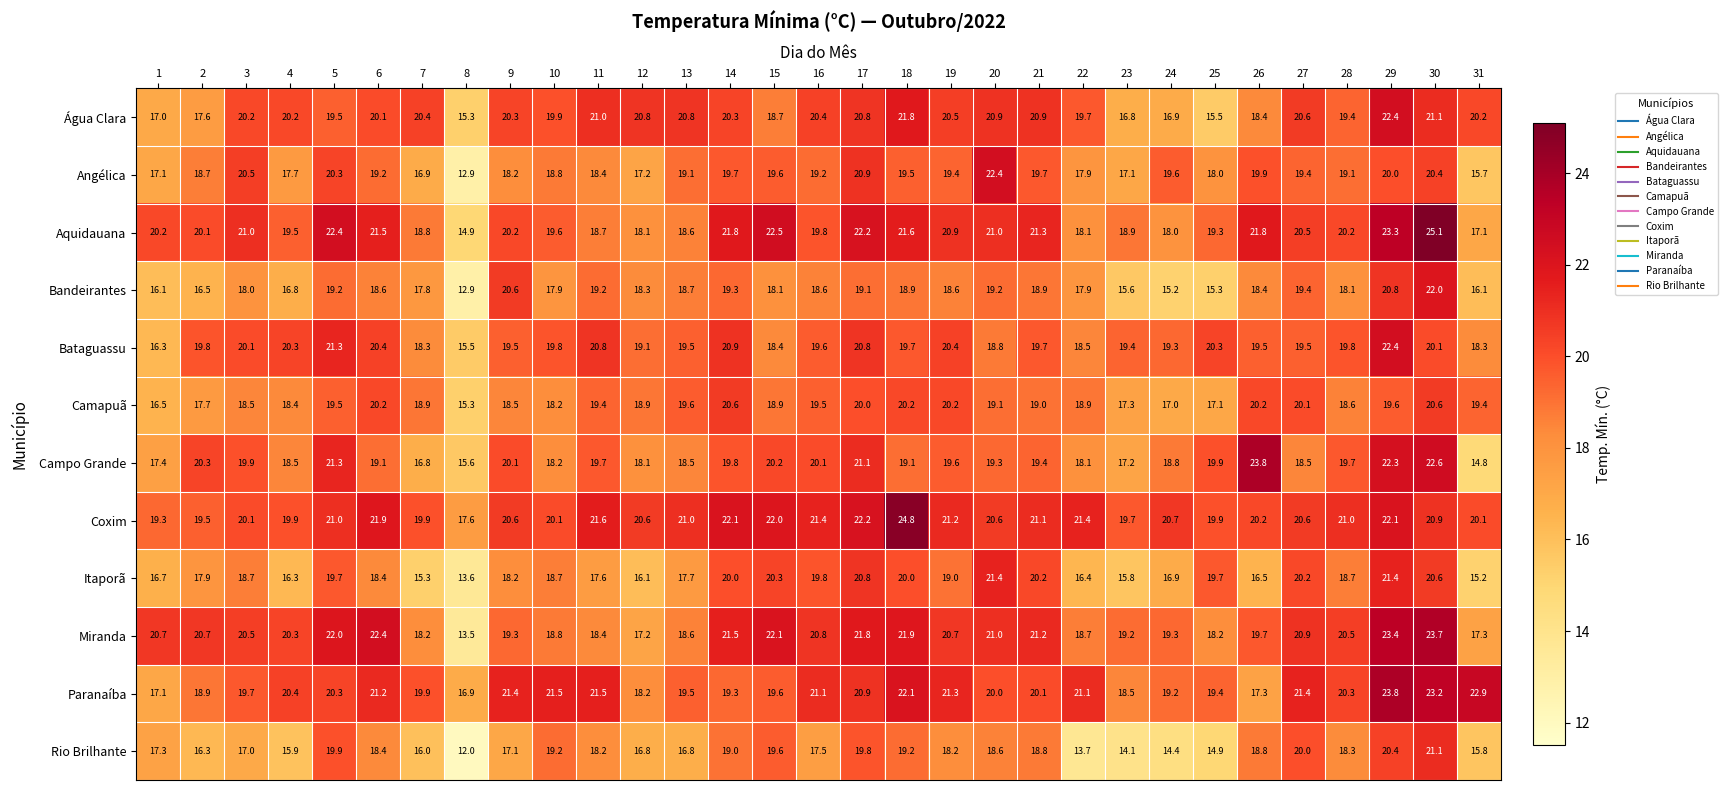

Is it true that Itaporã equals 4.2 at 21?

False